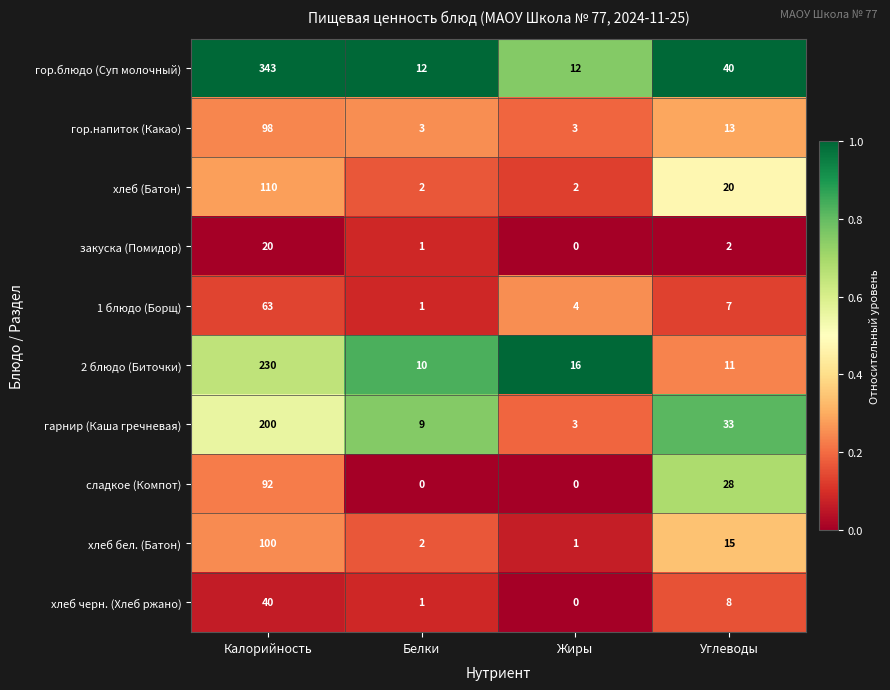

The value of сладкое (Компот) at Белки is 0. True or false?

True